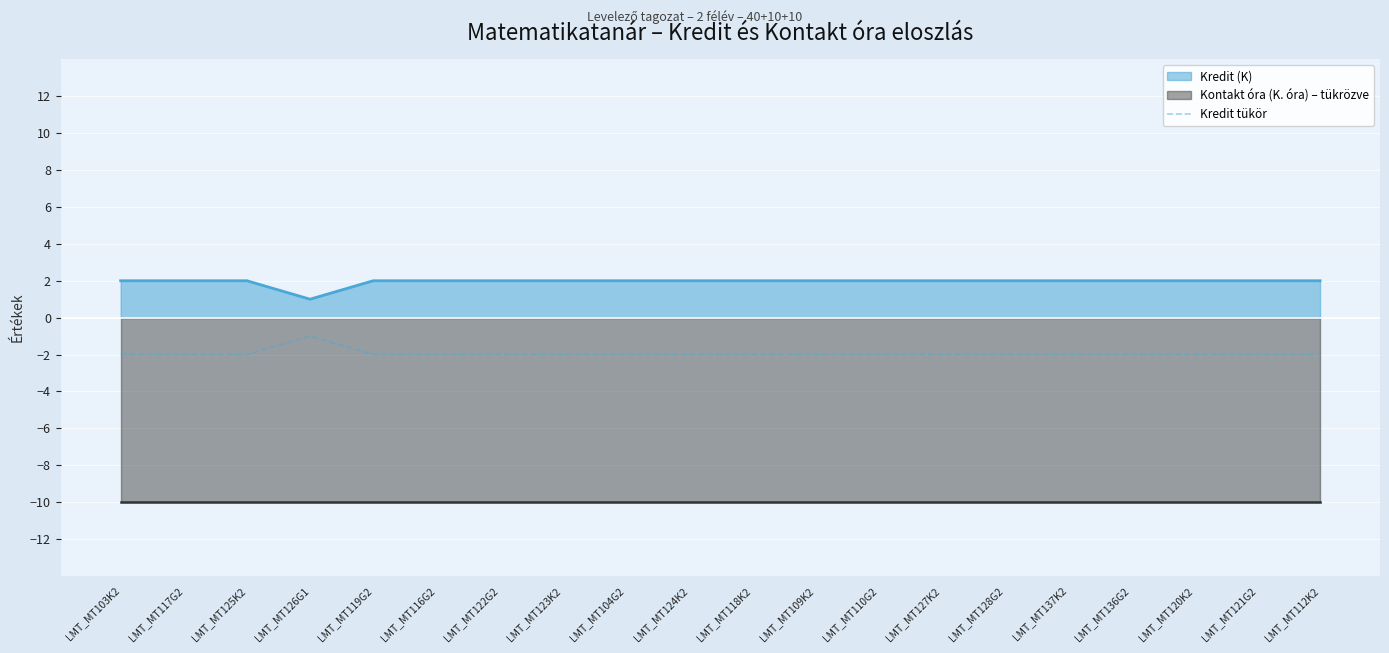

Reading left to right, transcribe all the data shown in this chart.

LMT_MT103K2=-2	LMT_MT117G2=-2	LMT_MT125K2=-2	LMT_MT126G1=-1	LMT_MT119G2=-2	LMT_MT116G2=-2	LMT_MT122G2=-2	LMT_MT123K2=-2	LMT_MT104G2=-2	LMT_MT124K2=-2	LMT_MT118K2=-2	LMT_MT109K2=-2	LMT_MT110G2=-2	LMT_MT127K2=-2	LMT_MT128G2=-2	LMT_MT137K2=-2	LMT_MT136G2=-2	LMT_MT120K2=-2	LMT_MT121G2=-2	LMT_MT112K2=-2